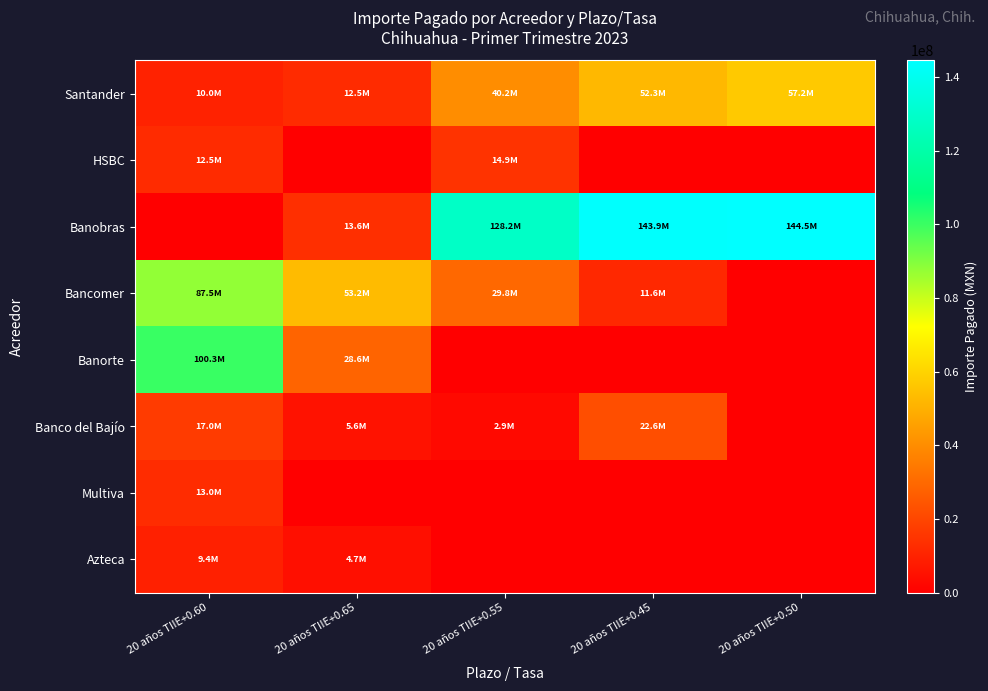

Rank the series at 20 años TIIE+0.60 from highest to lowest value.

Banorte, Bancomer, Banco del Bajío, Multiva, HSBC, Santander, Azteca, Banobras